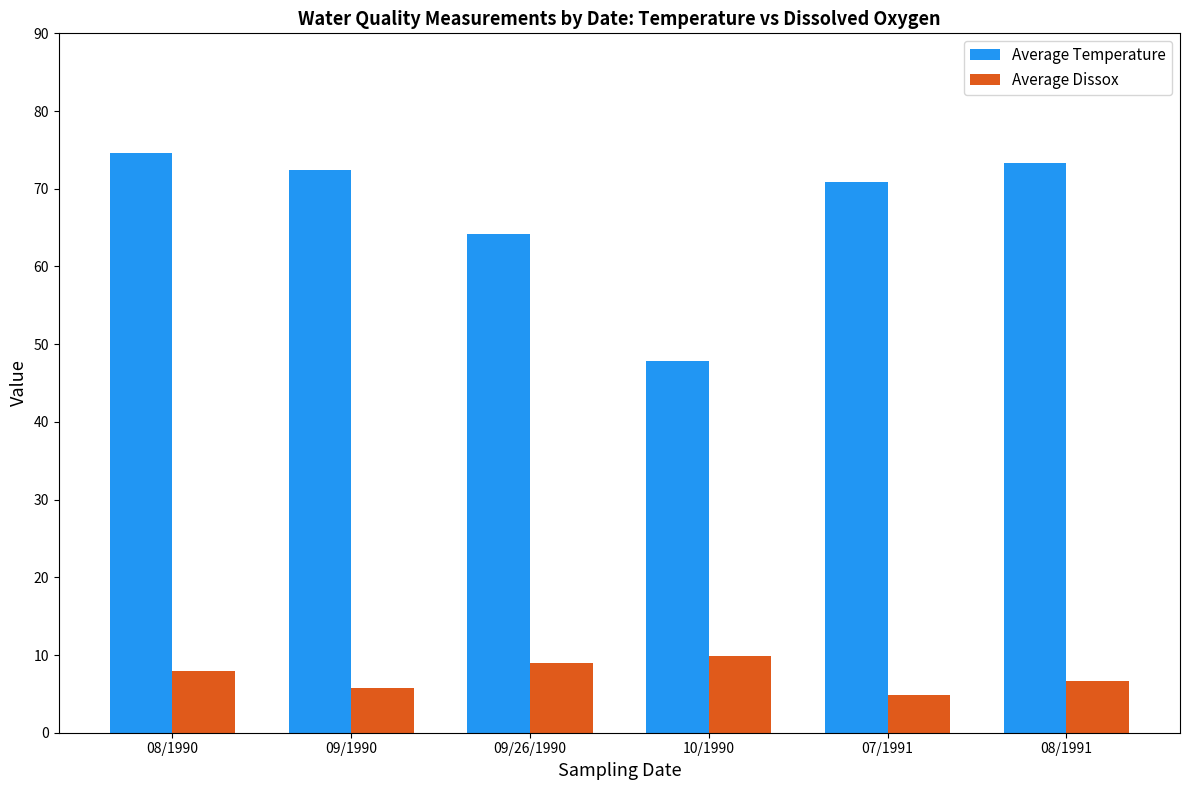

Which series has the largest range (max minus min)?

Average Temperature